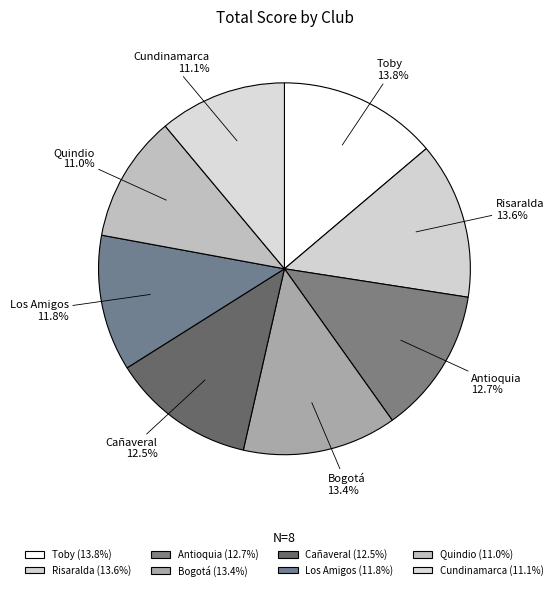

Between Bogotá and Quindio, which is larger?

Bogotá